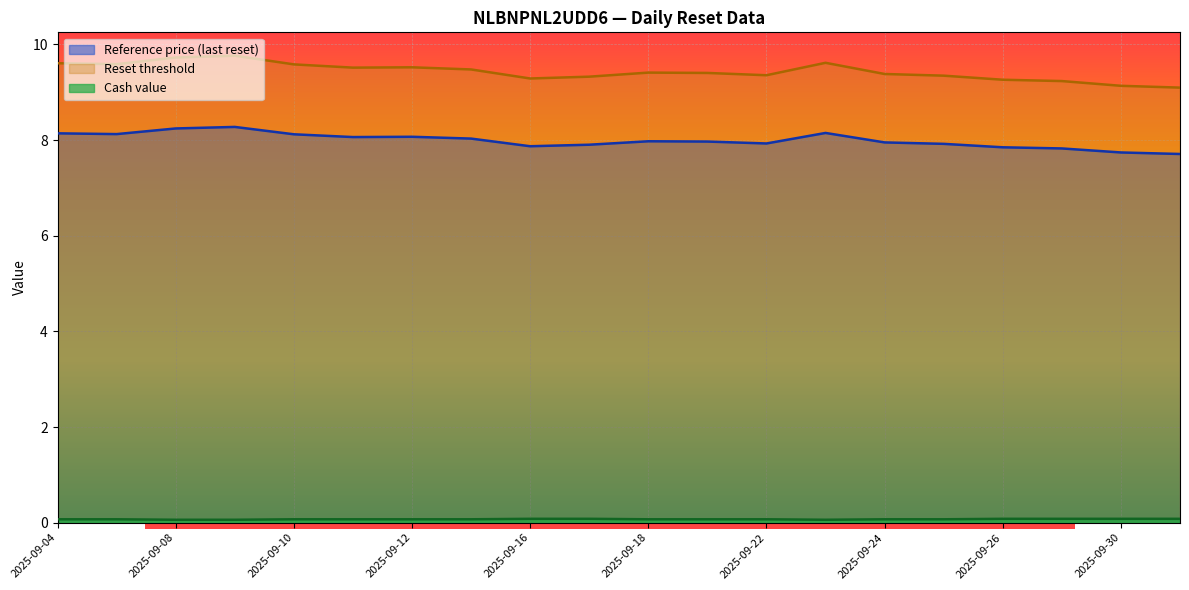

Which series has the widest spread of values?

Reset threshold